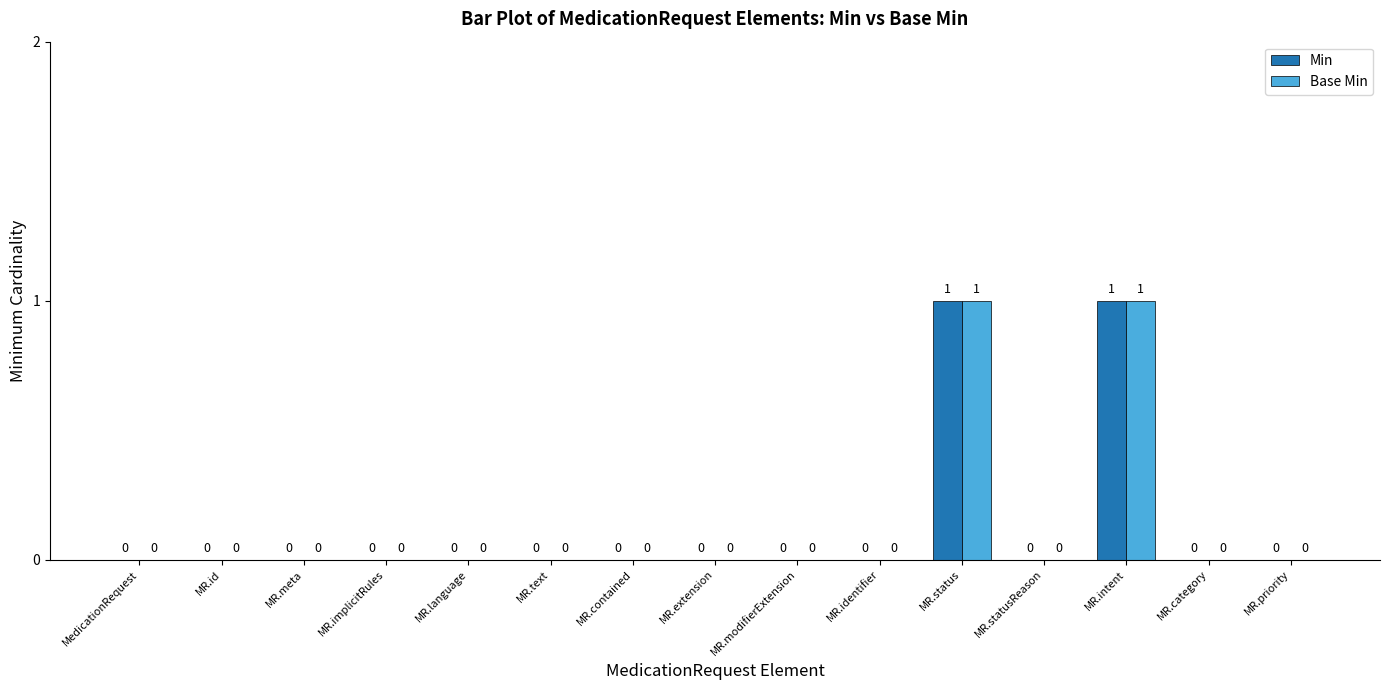

How many Base Min values are between 0 and 1?

15